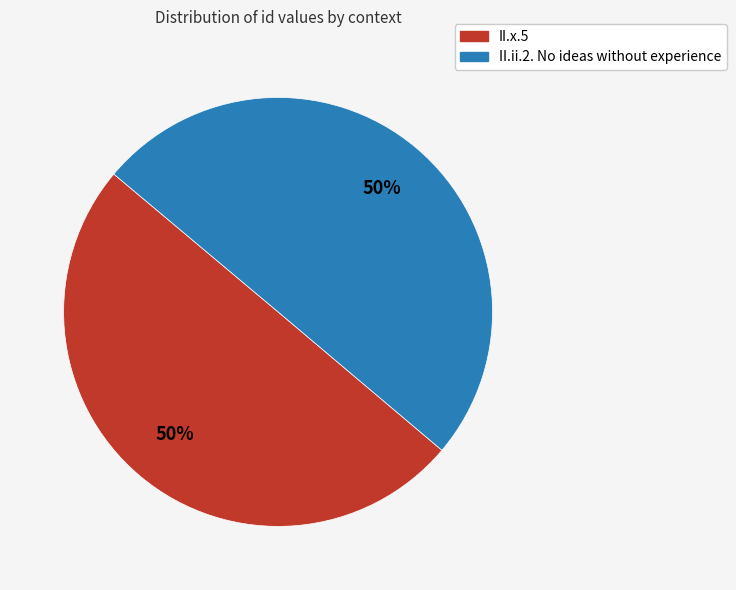

To the nearest percent, what portion does II.ii.2. No ideas without experience represent?

50%